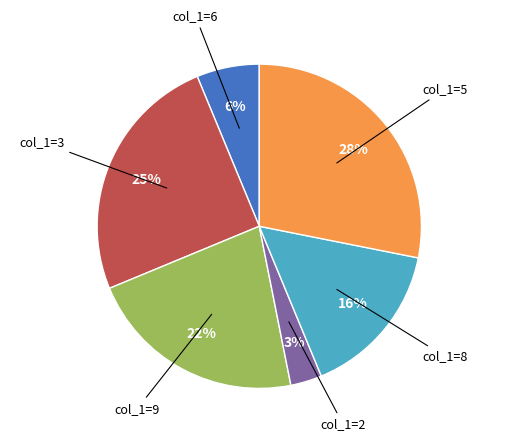

To the nearest percent, what portion does col_1=3 represent?

25%